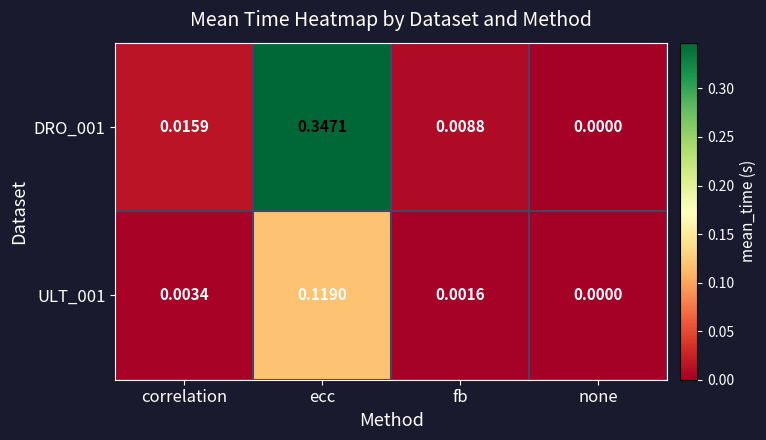

At which label does ULT_001 reach its peak?

ecc